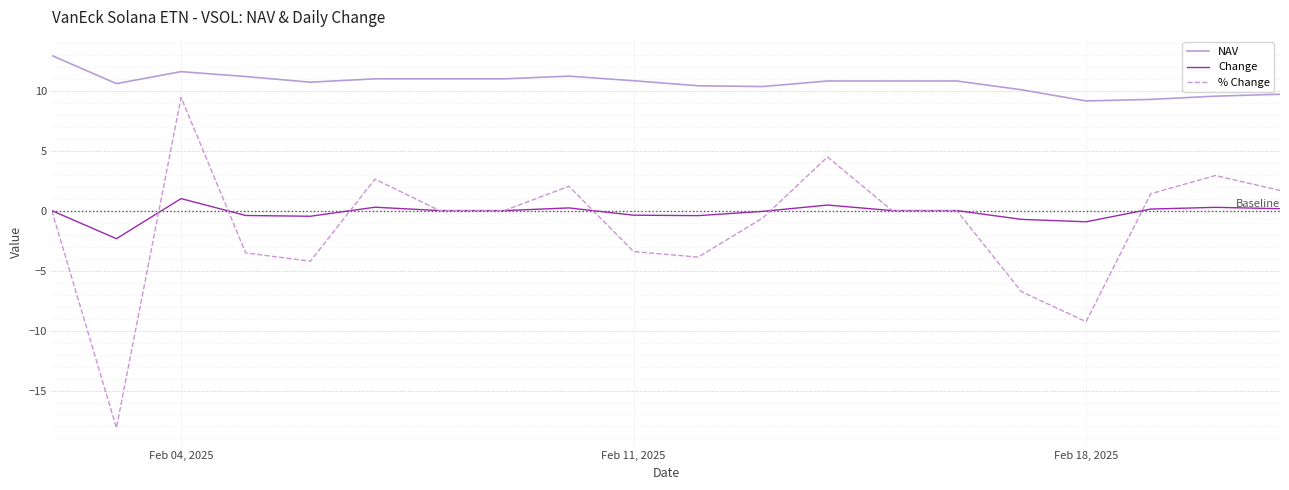

Rank the series by their maximum value, from highest to lowest.

NAV, % Change, Change